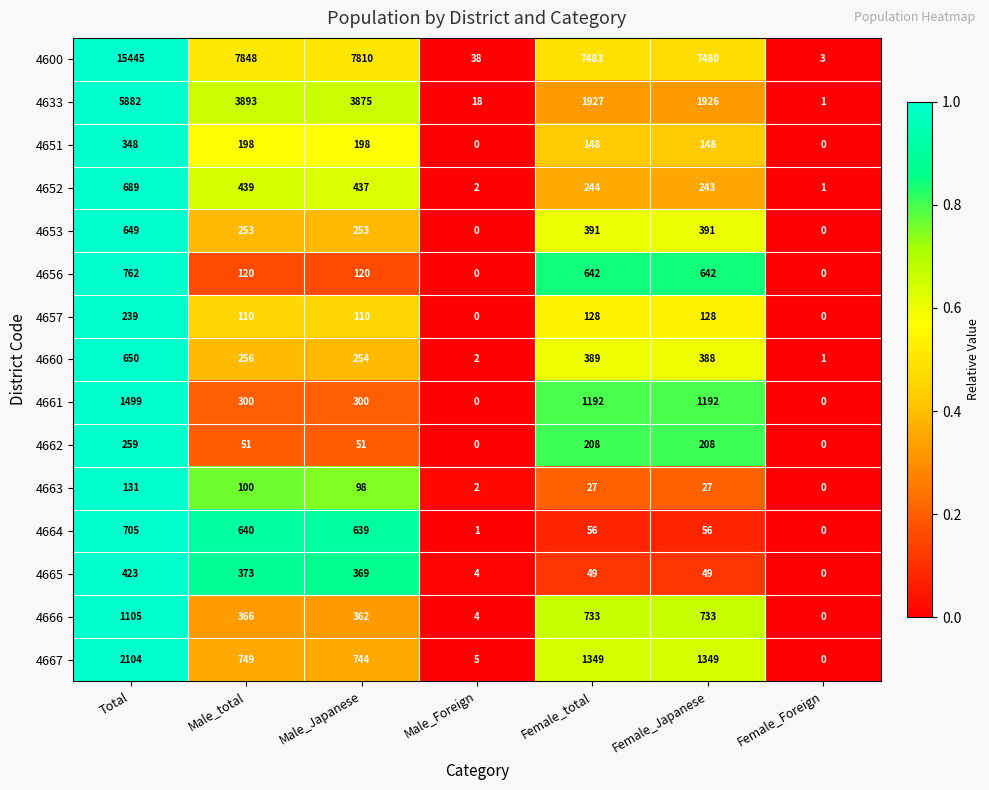

At which category is the sum across all series the highest?

Total